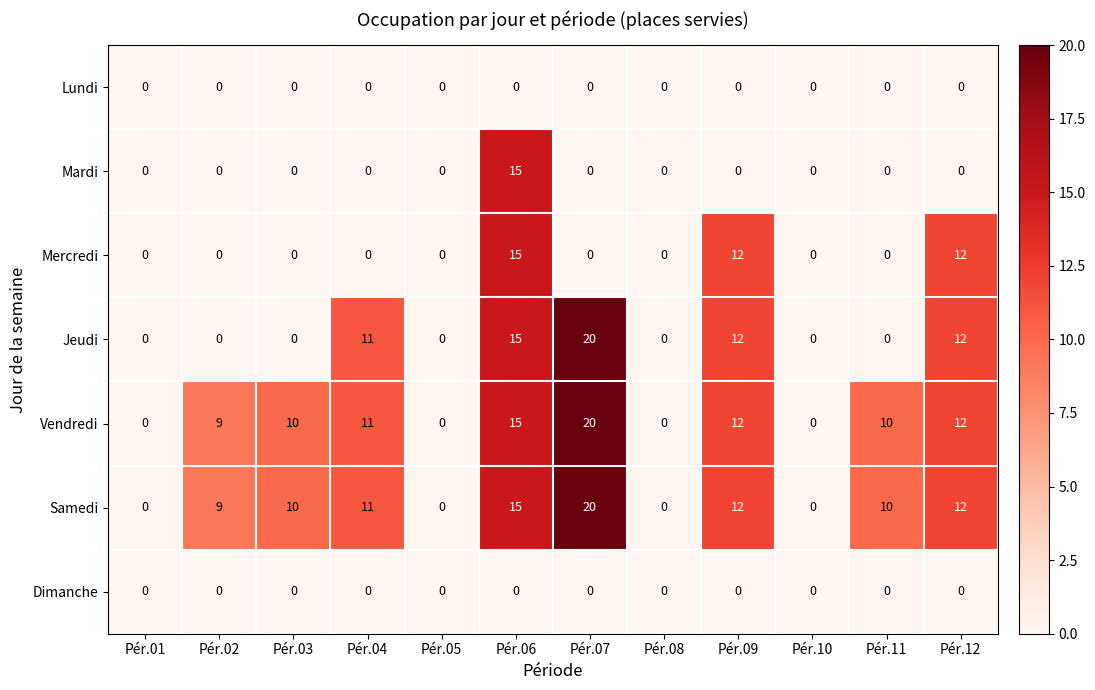

The value of Mercredi at Pér.04 is 0. True or false?

True